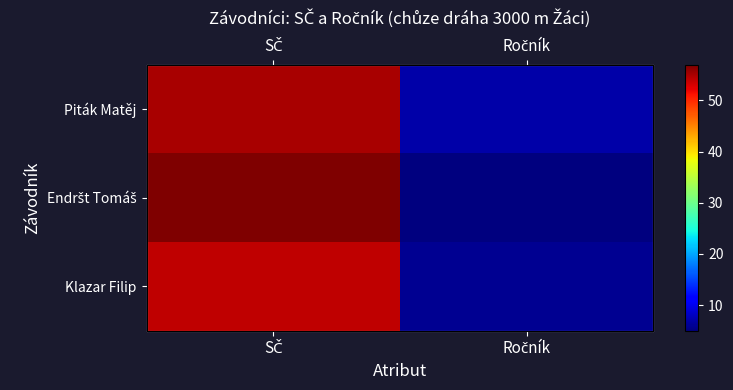

What is the average value of the Klazar Filip series?

30